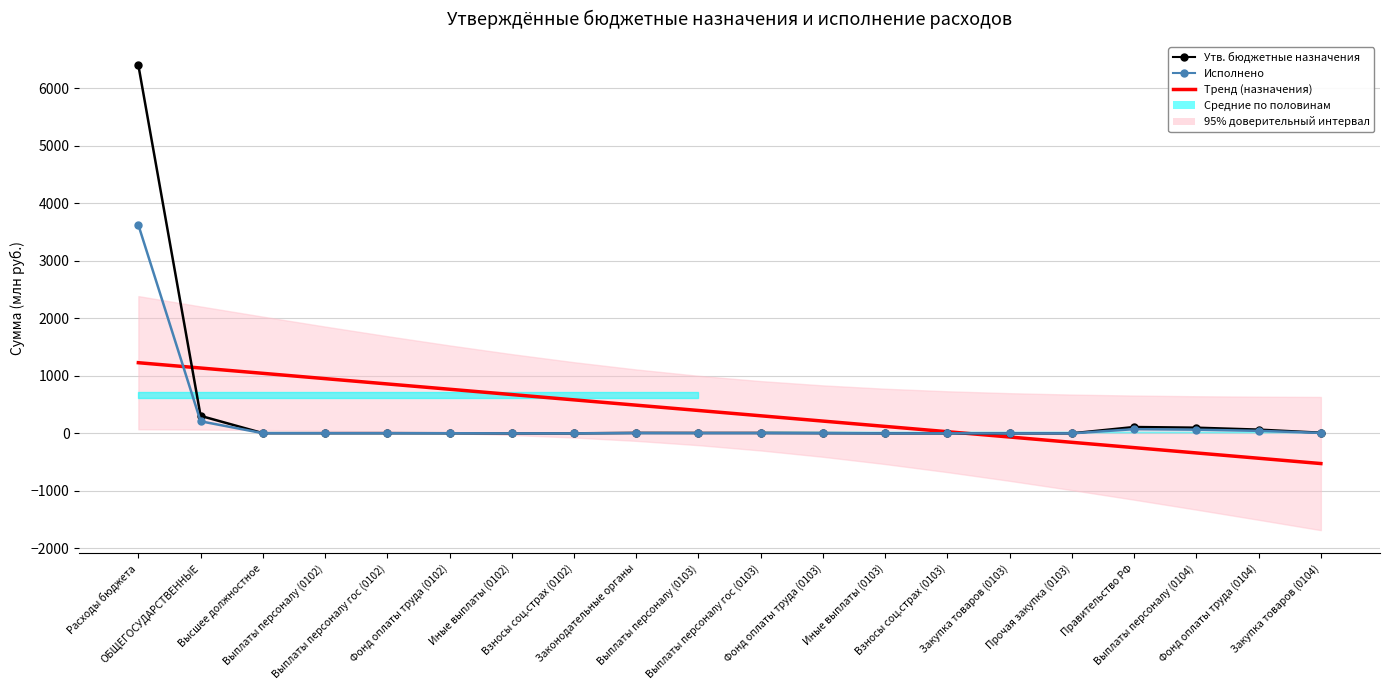

Between Высшее должностное and Фонд оплаты труда (0102), which series saw the biggest shift?

Тренд (назначения)